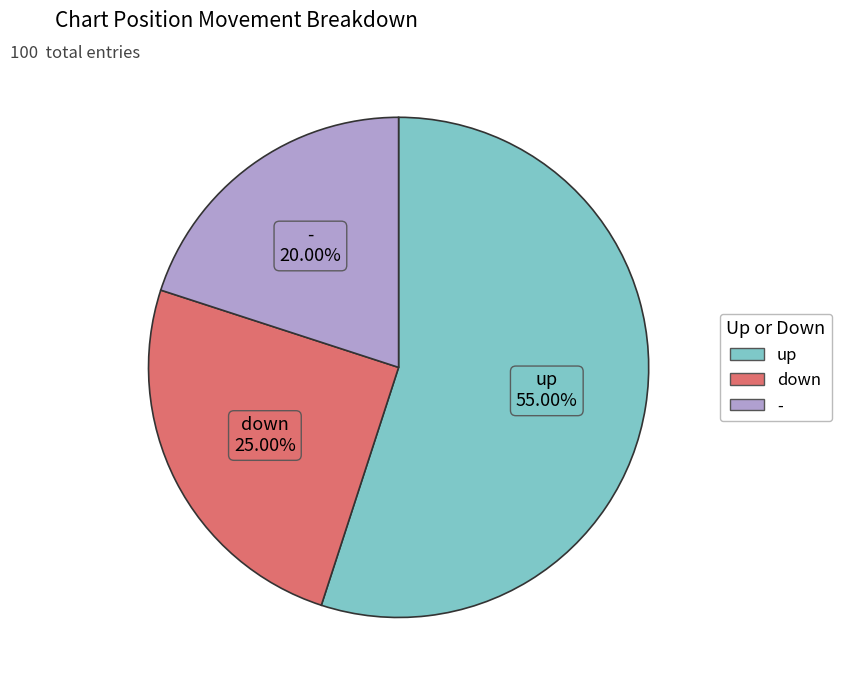

What percentage is the up slice, to the nearest percent?

55%